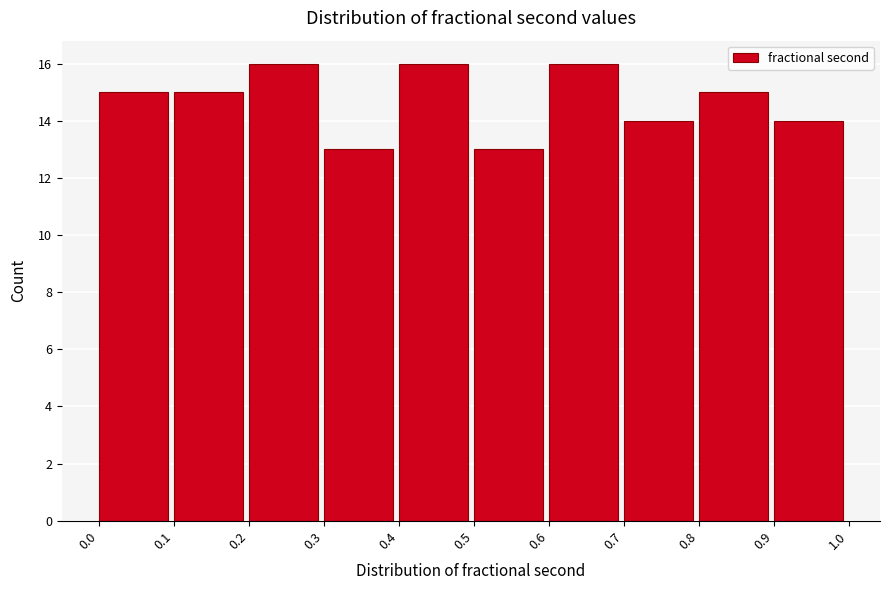

Reading left to right, list every bar in this chart as the range it spans on the x-axis followed by its height. The values are not printed on the chart, so give them approximately, as read against the axis.

0.0 to 0.1: 15
0.1 to 0.2: 15
0.2 to 0.3: 16
0.3 to 0.4: 13
0.4 to 0.5: 16
0.5 to 0.6: 13
0.6 to 0.7: 16
0.7 to 0.8: 14
0.8 to 0.9: 15
0.9 to 1.0: 14